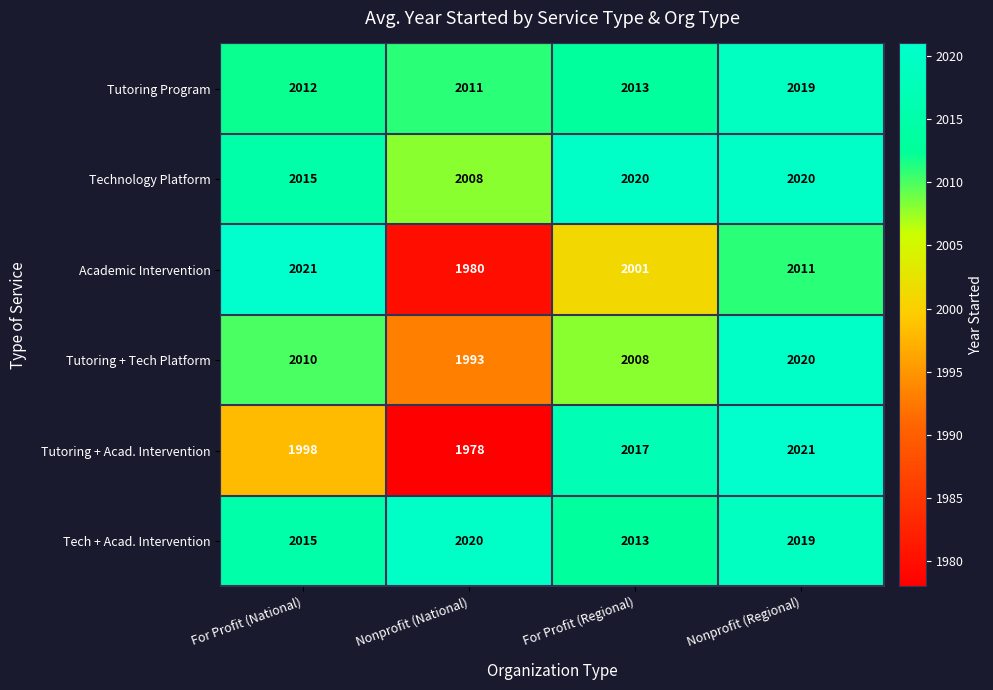

What is the smallest value displayed?

1978